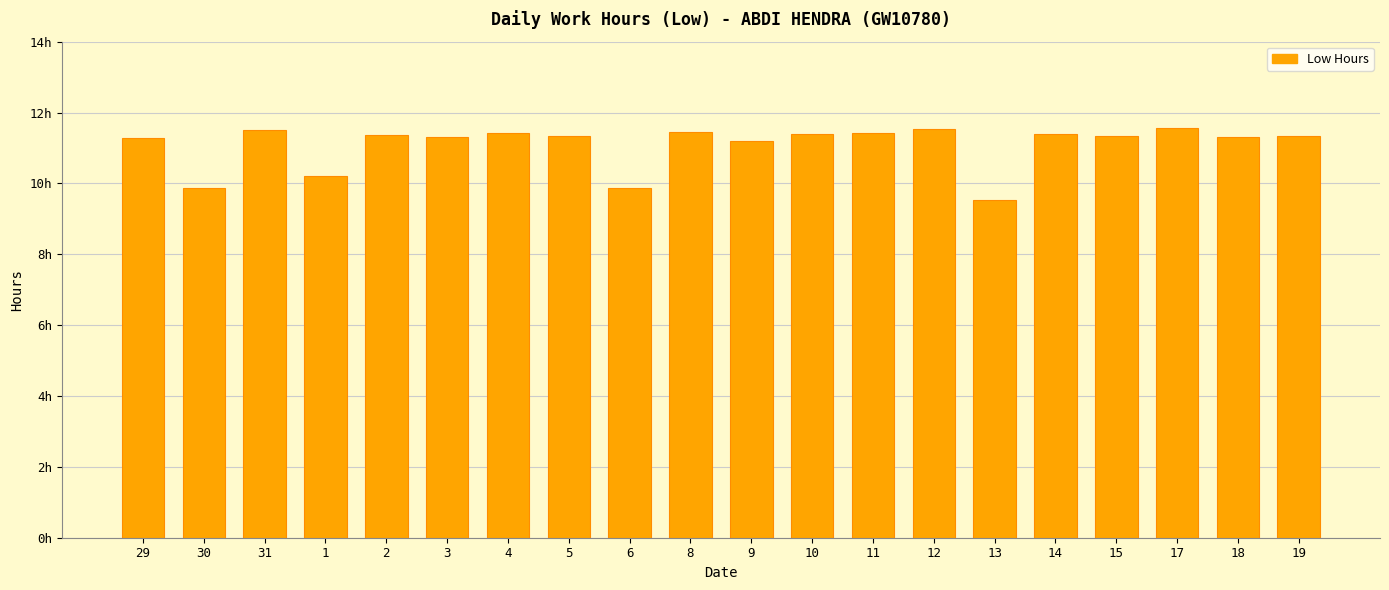

Reading left to right, what are all the values shown in this chart?

11.3	9.9	11.5	10.2	11.4	11.3	11.4	11.3	9.9	11.4	11.2	11.4	11.4	11.5	9.5	11.4	11.3	11.6	11.3	11.3